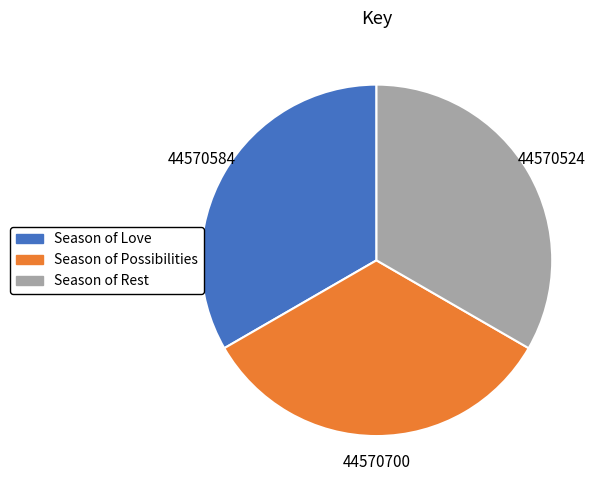

Is the sum of Season of Rest and Season of Possibilities greater than half?

Yes